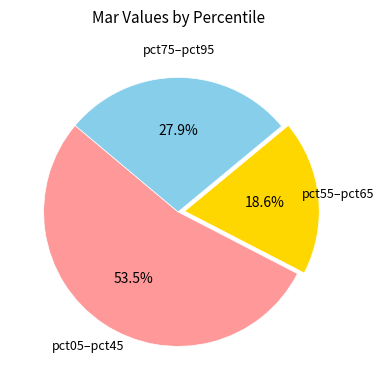

Is there a majority slice in this chart?

Yes